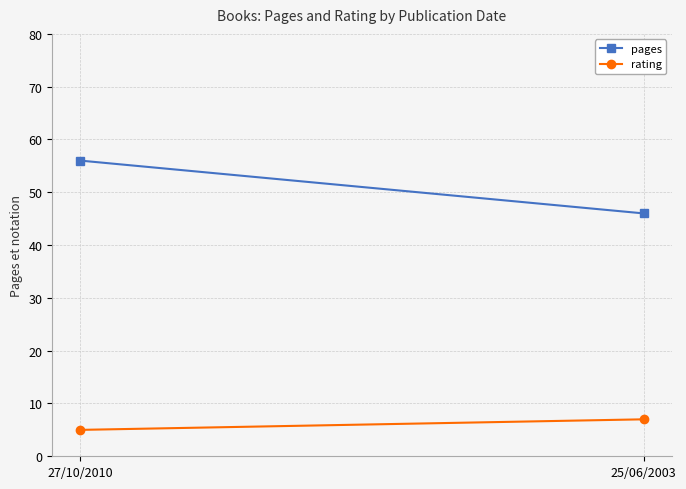

Count the number of categories in the chart.

2